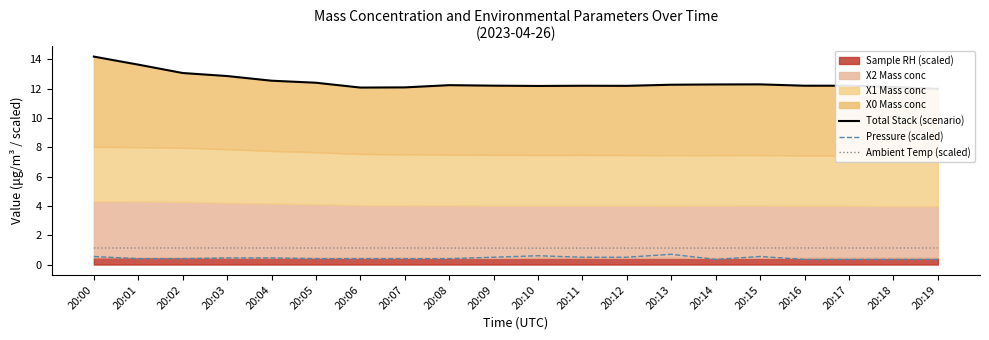

What is the maximum value for Ambient Temp (scaled)?

1.1